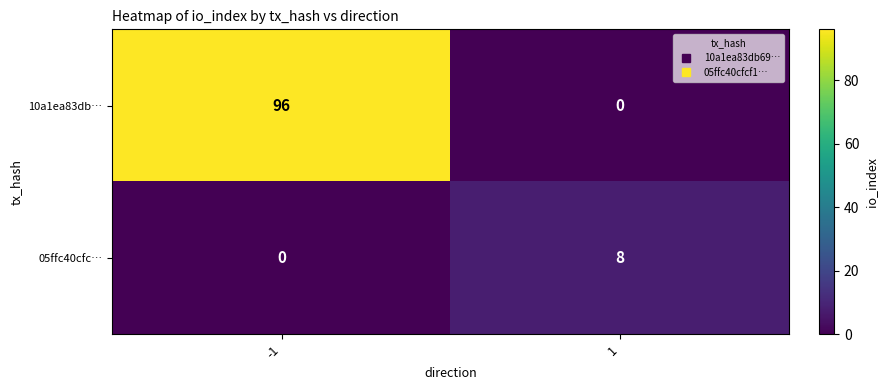

At which category is the sum across all series the highest?

-1